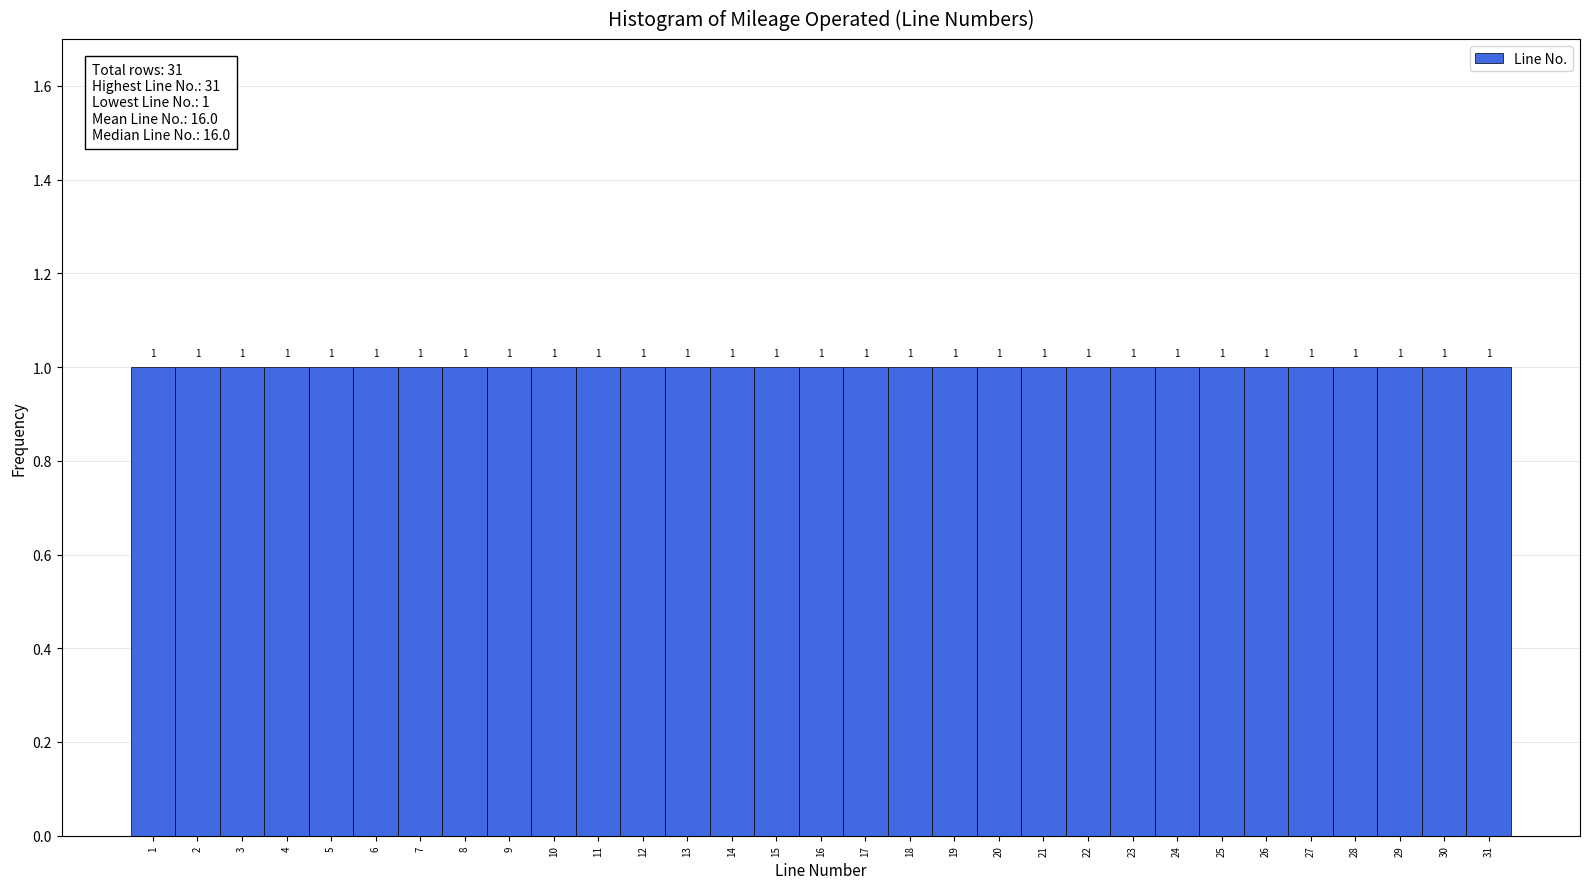

What is the height of the bar covering 24.5 to 25.5 on the x-axis?

1